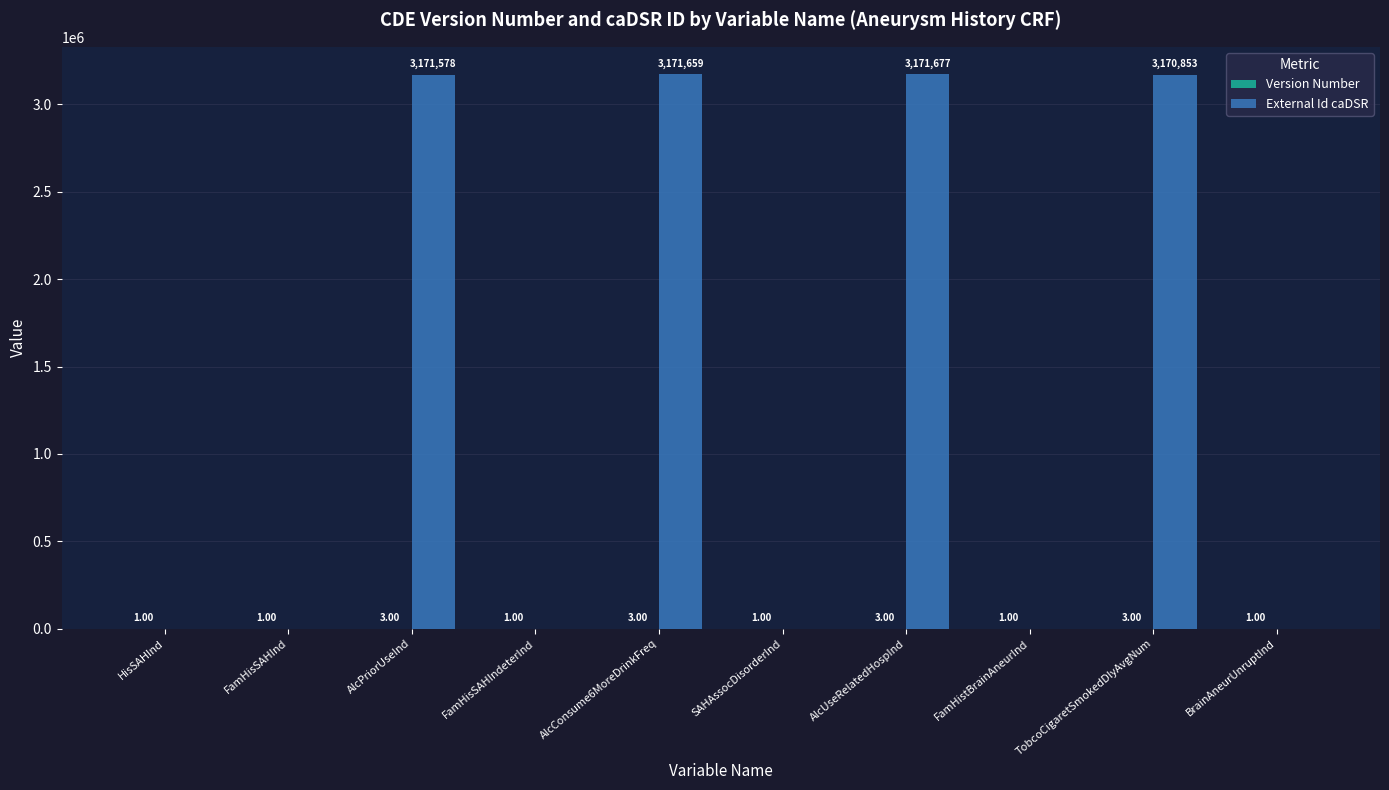

Which label corresponds to the largest value in the chart?

AlcUseRelatedHospInd